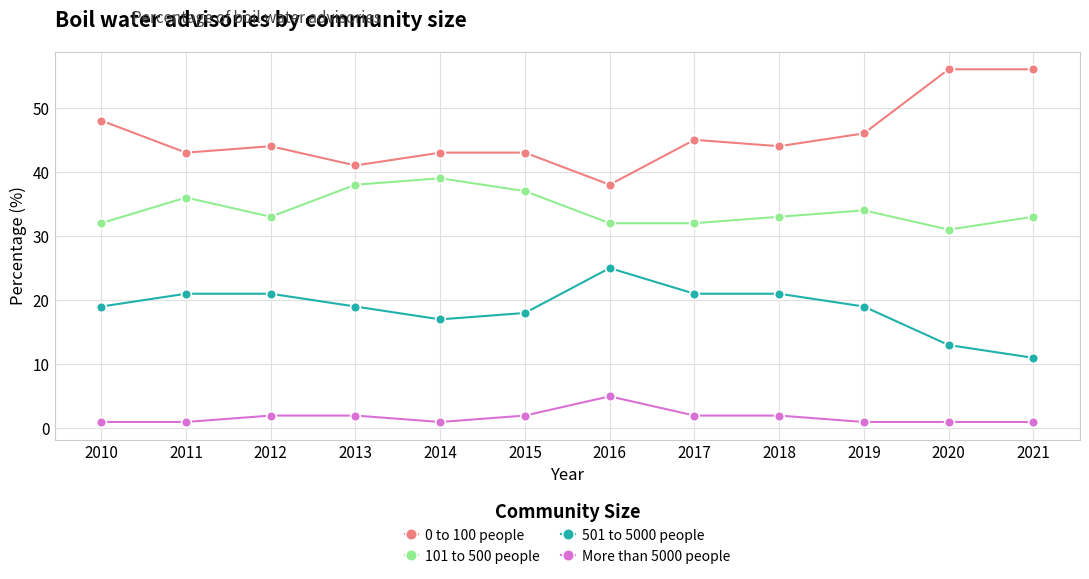

Rank the series at 2020 from highest to lowest value.

0 to 100 people, 101 to 500 people, 501 to 5000 people, More than 5000 people